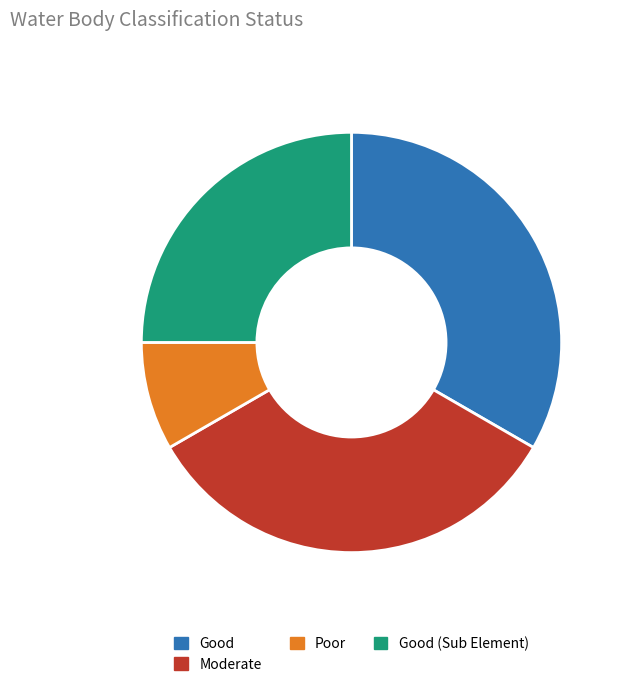

What is the smallest slice in the pie chart?

Poor